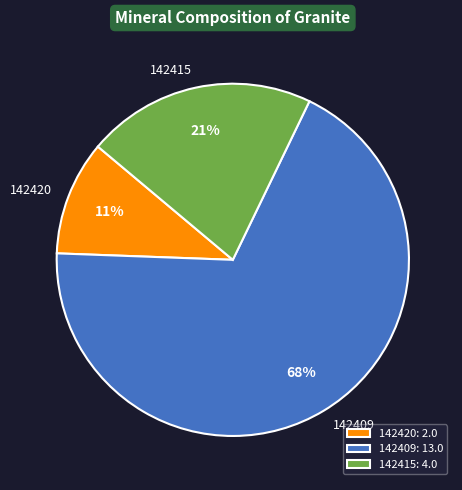

Does 142420 account for over 50% of the chart?

No